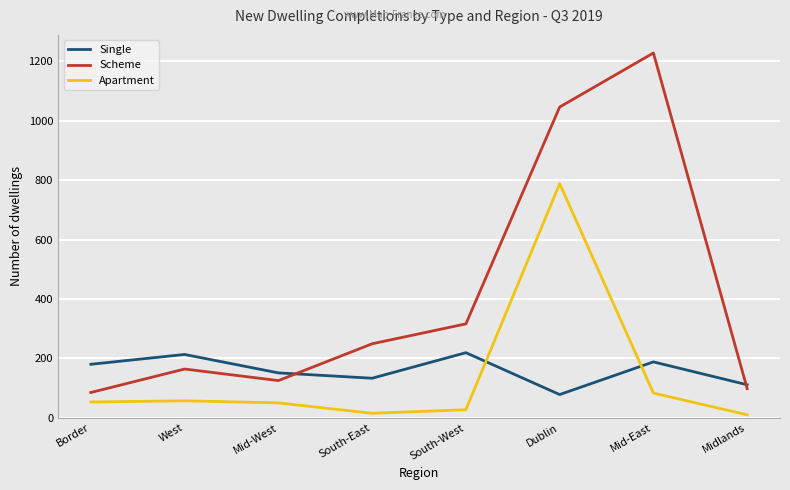

At how many categories does at least one series exceed 917?

2